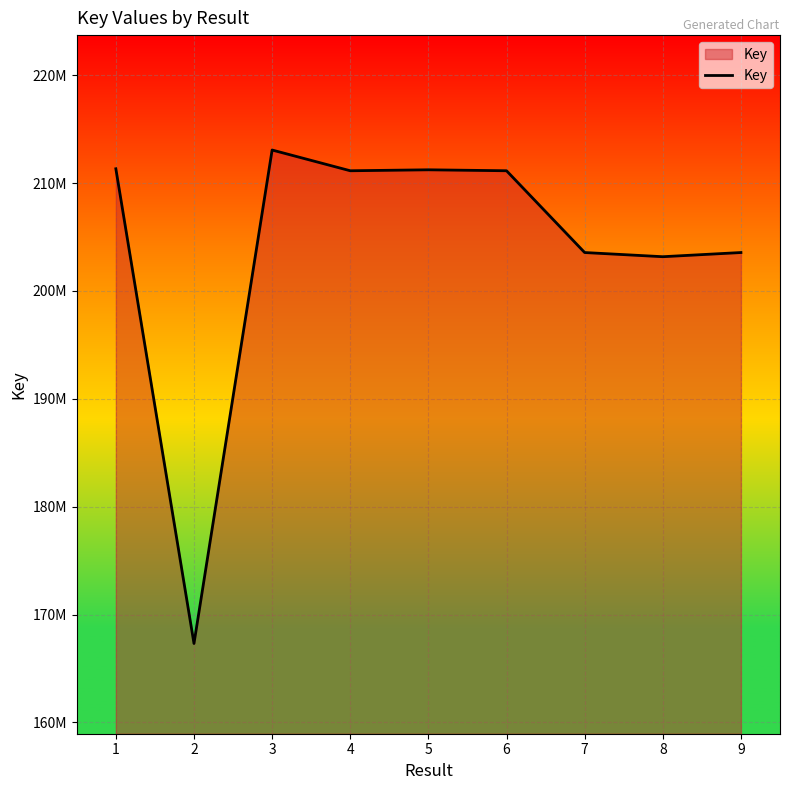

Reading left to right, list all the values displayed in this chart.

1=211325895	2=167313779	3=213065289	4=211142389	5=211230941	6=211142430	7=203560747	8=203173200	9=203560992